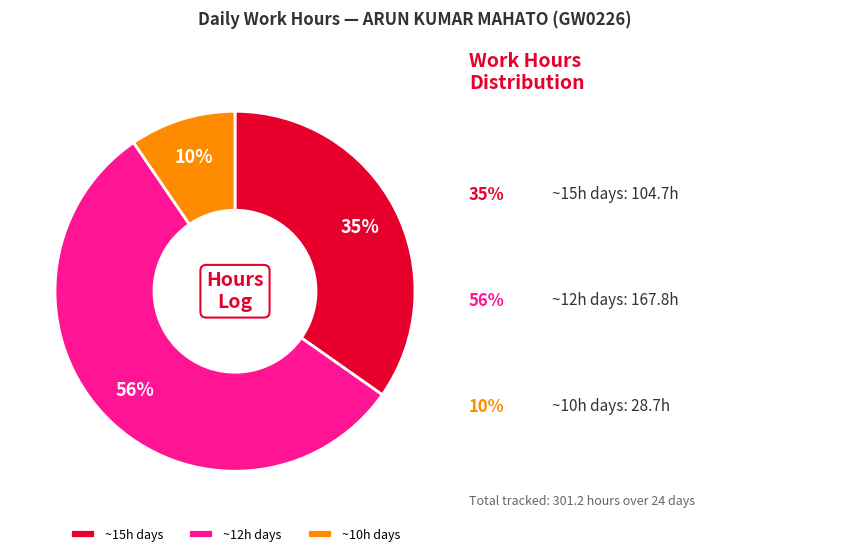

Which has a higher value, ~12h days or ~15h days?

~12h days